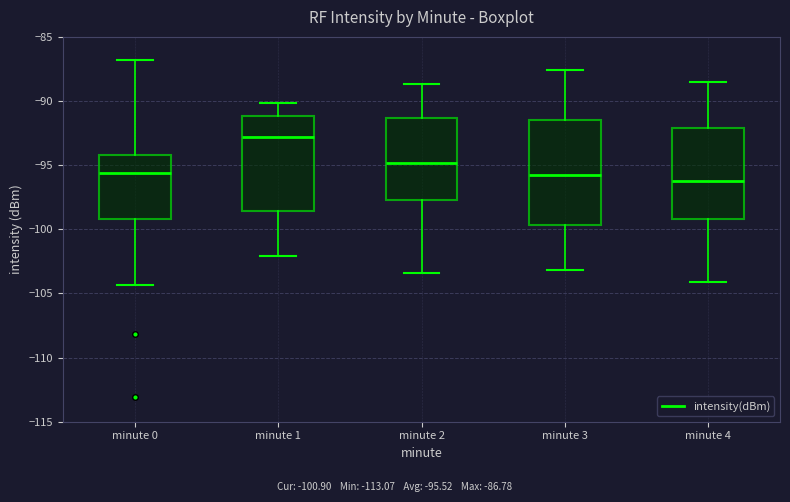

Reading left to right, transcribe this box plot: for each box, give where its median line is, the range the box spans, and where its two whiskers end, as read against the y-axis. The values are not printed on the chart, so give them approximately, as read against the axis.

minute 0: median -95.5, box -99.0 to -94.0, whiskers -104.5 to -87.0
minute 1: median -93.0, box -98.5 to -91.0, whiskers -102.0 to -90.0
minute 2: median -95.0, box -97.5 to -91.5, whiskers -103.5 to -88.5
minute 3: median -95.5, box -99.5 to -91.5, whiskers -103.0 to -87.5
minute 4: median -96.0, box -99.0 to -92.0, whiskers -104.0 to -88.5